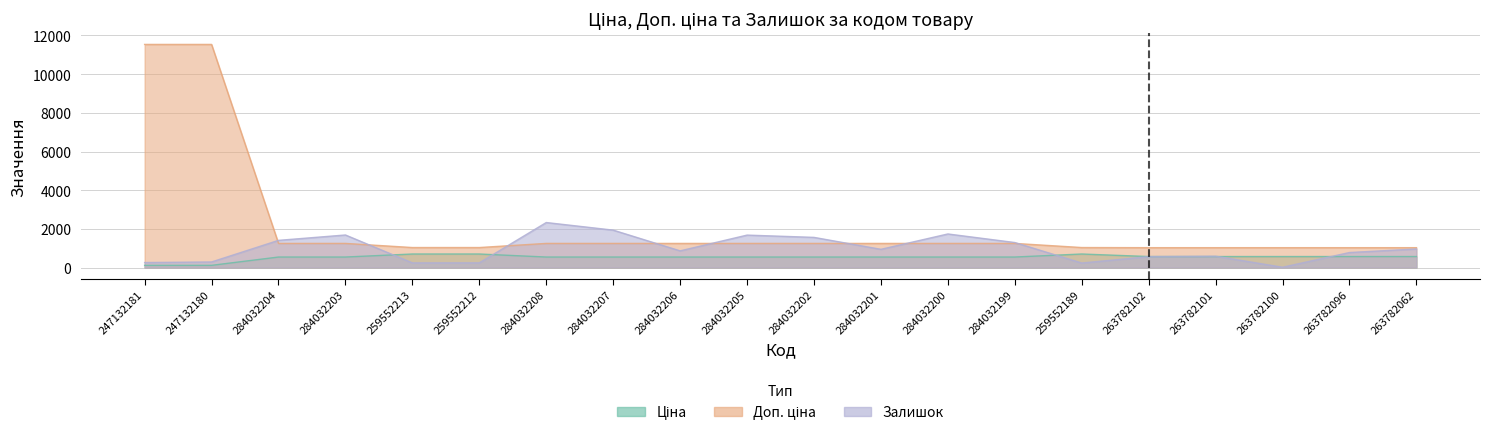

True or false: Залишок and Ціна cross at least once.

True